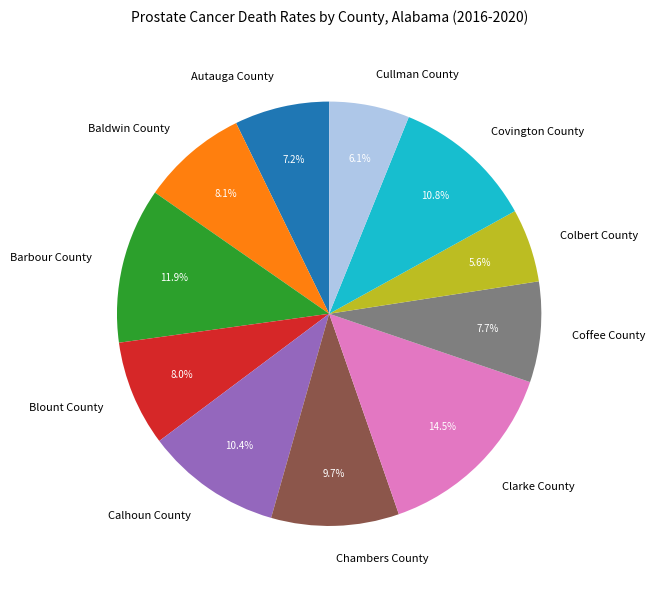

What is the smallest slice in the pie chart?

Colbert County